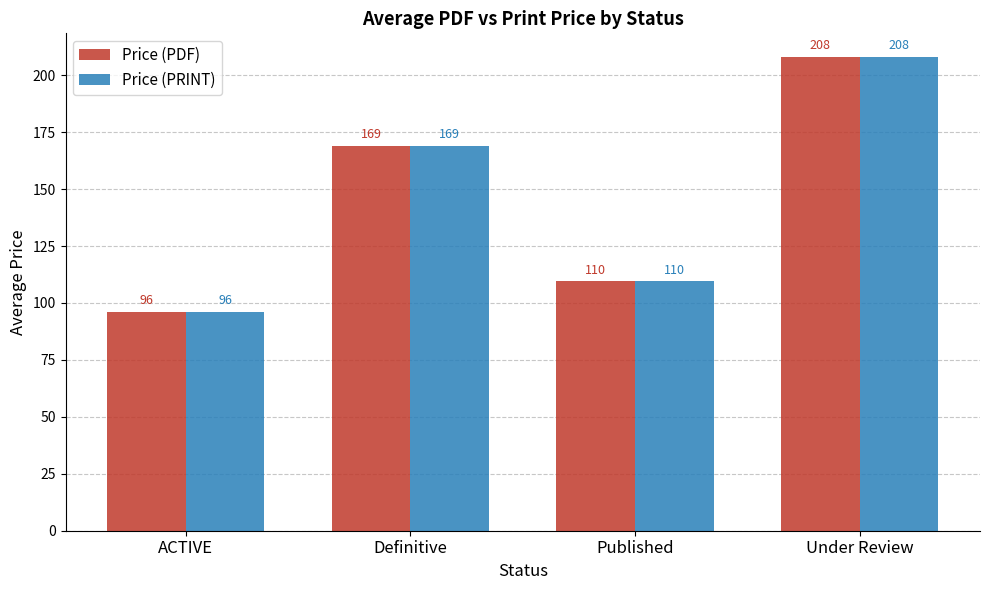

What is the minimum value shown in the chart?

96.1